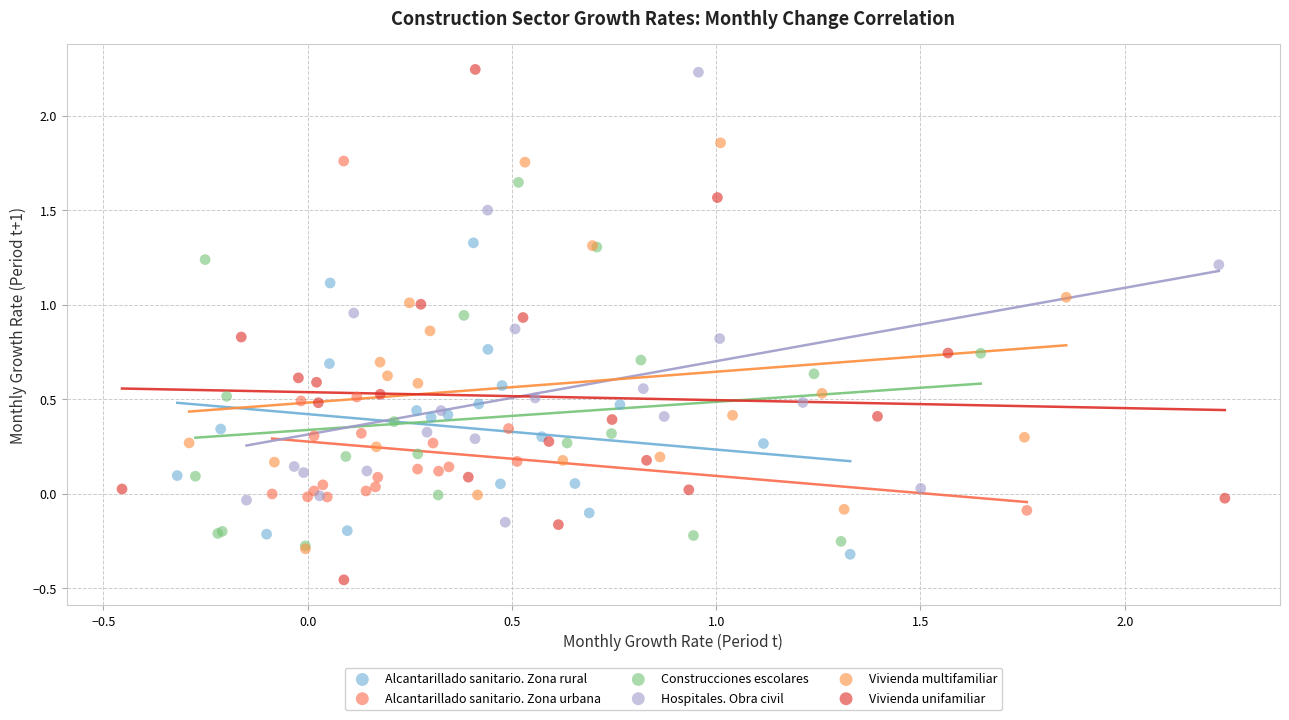

Which series contains the lowest Y value?

Vivienda unifamiliar